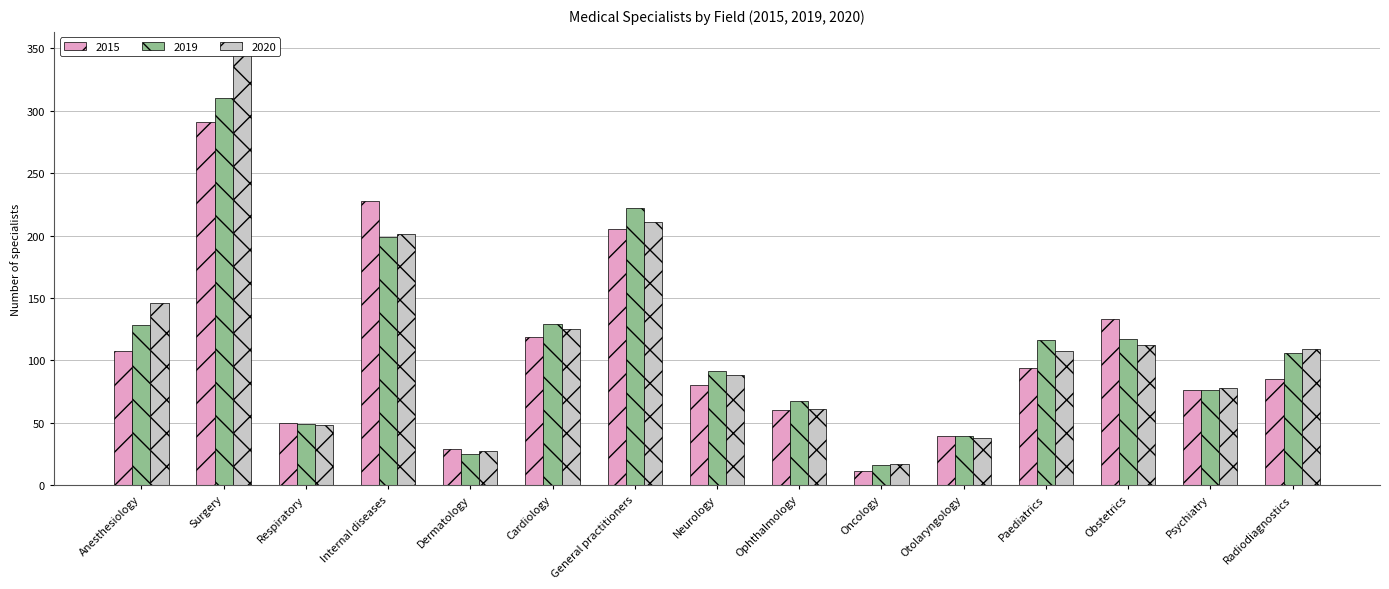

What is the difference between the maximum and minimum values in the 2020 series?

329